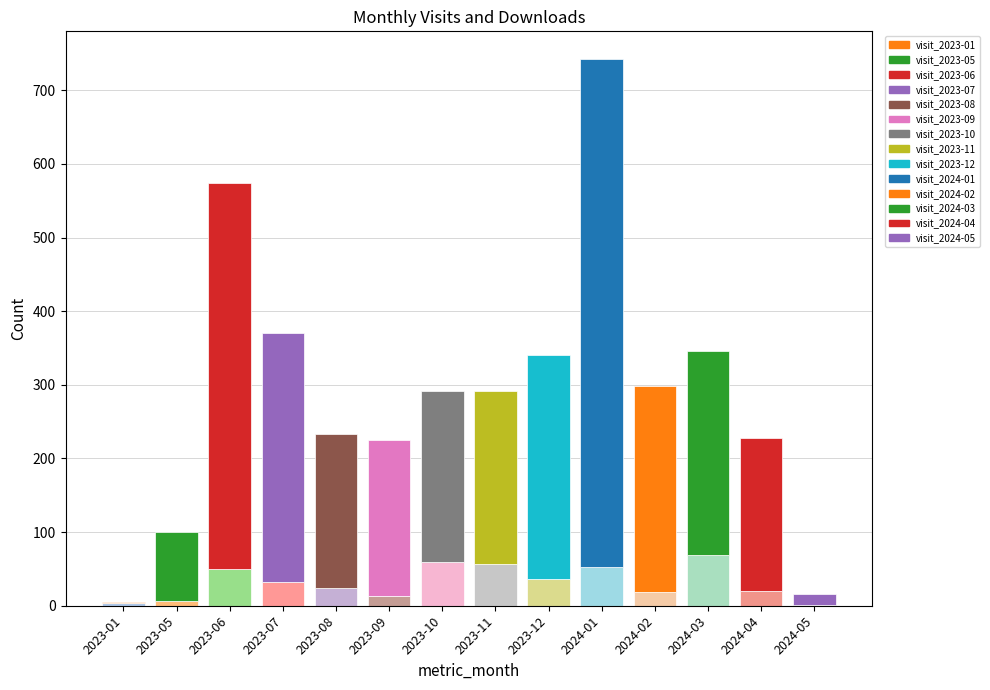

What is the difference between the maximum and second lowest values in the monthly_visit series?

675